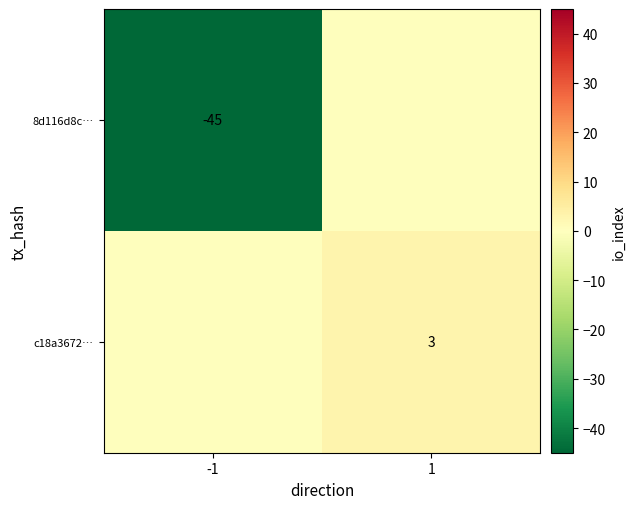

True or false: c18a3672… has a value of 3 at 1.

True